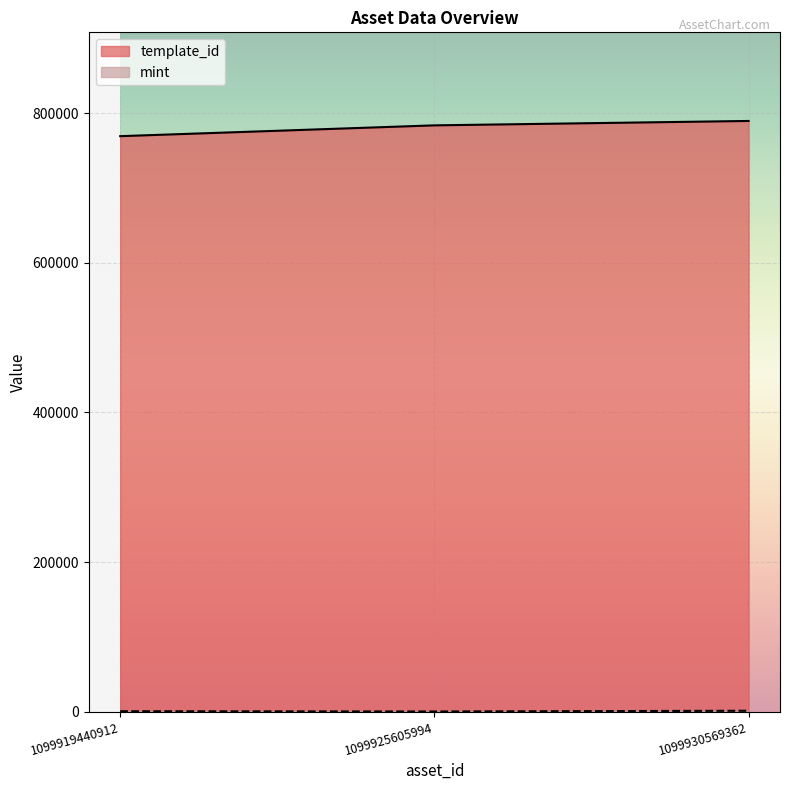

What is the sum of all template_id values?

2342687